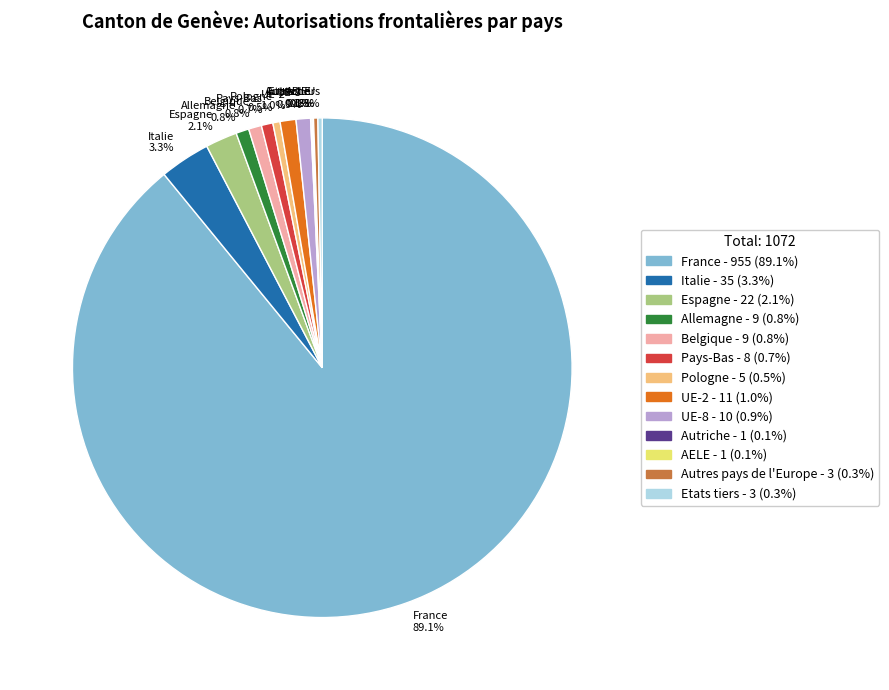

Does any single category account for the majority?

Yes